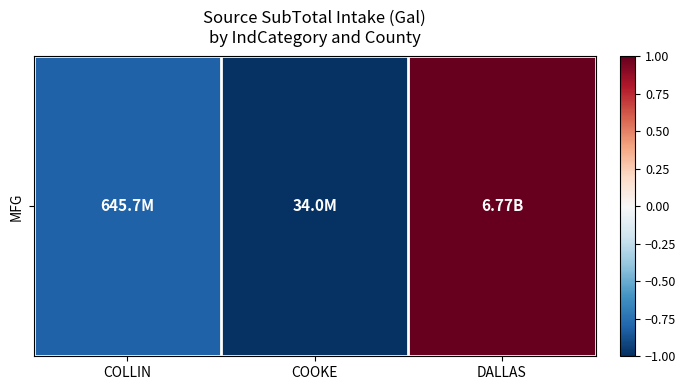

The value at COLLIN is -0.8. True or false?

True